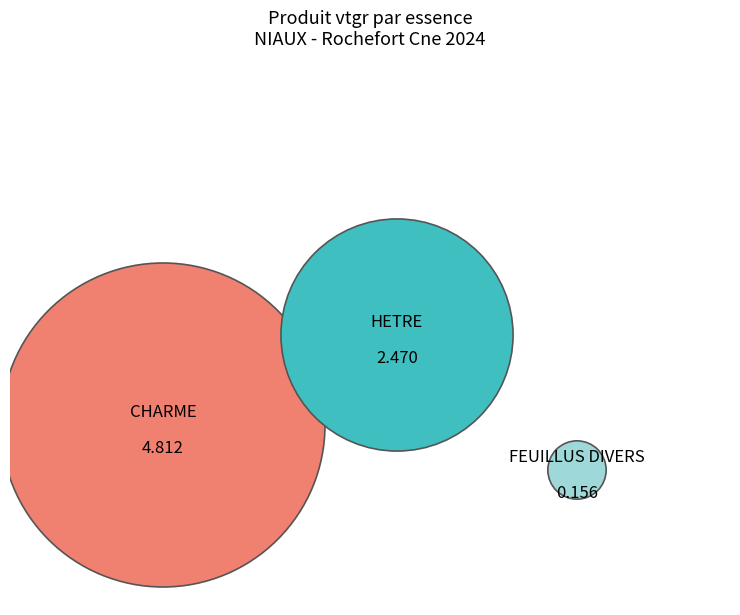

Is the sum of CHARME and FEUILLUS DIVERS greater than half?

Yes